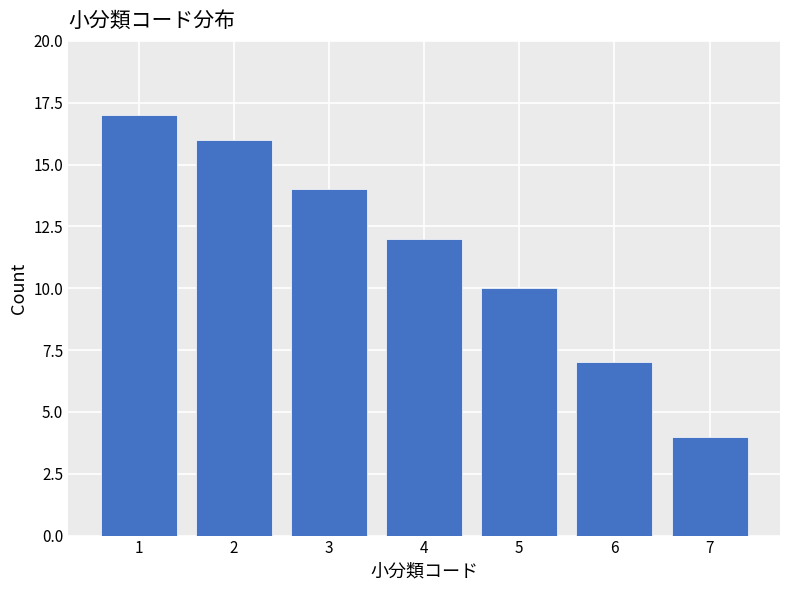

Reading right to left, list all the values displayed in this chart.

4	7	10	12	14	16	17